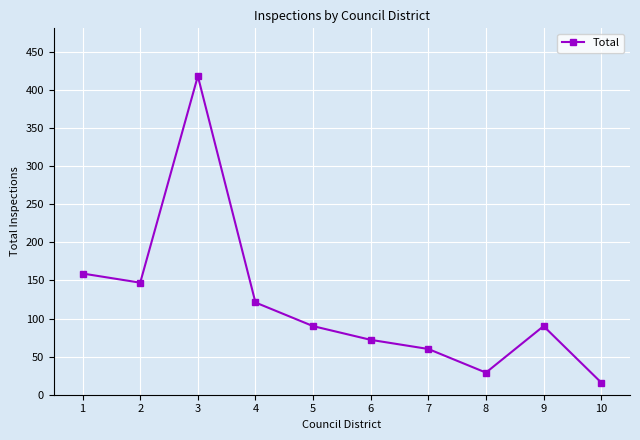

What is the maximum value shown in the chart?

418